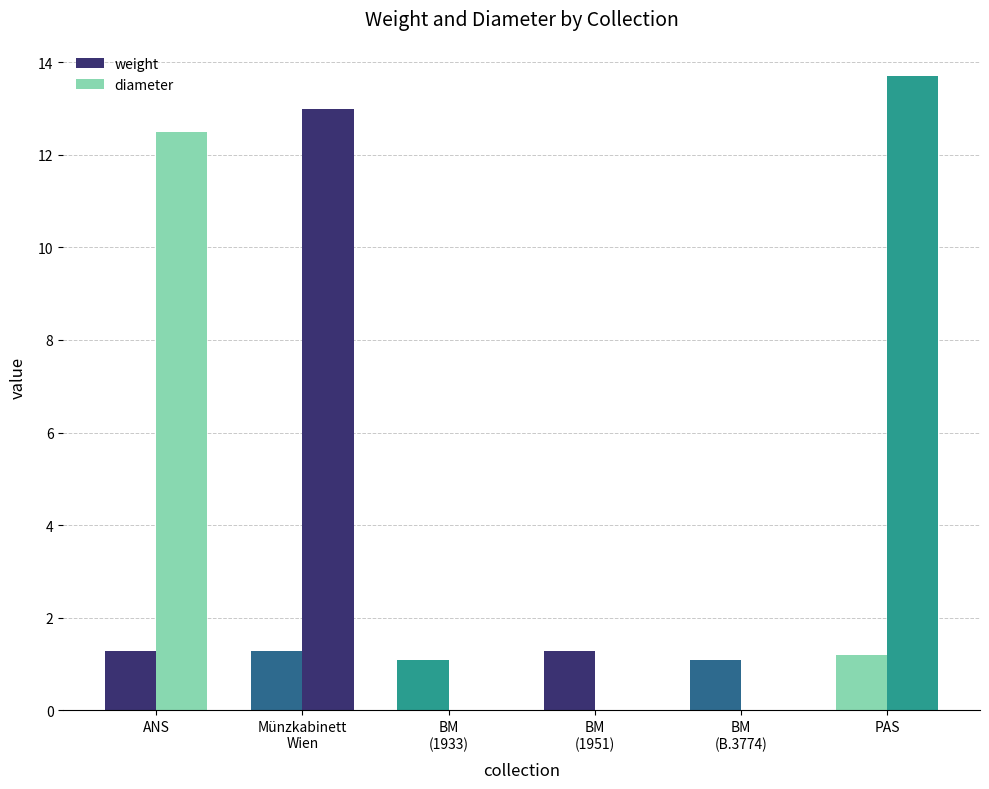

At which label is weight closest to 1?

BM
(1933)